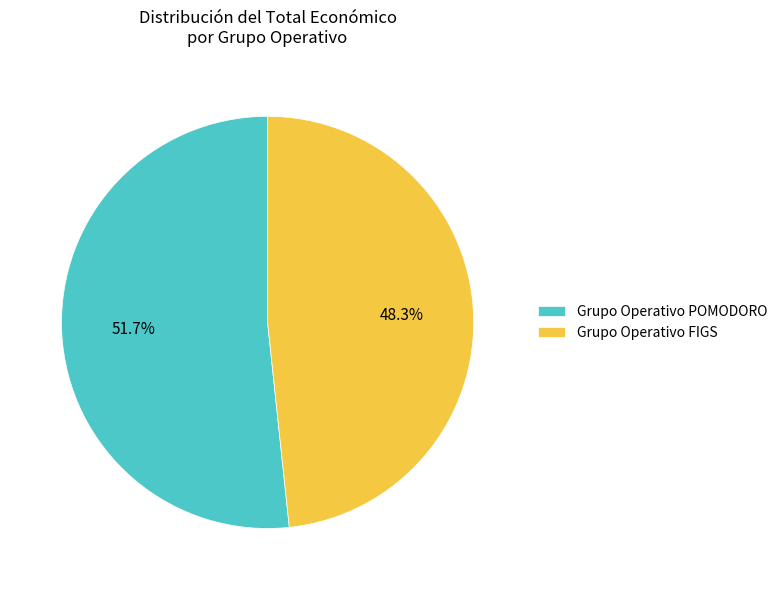

Approximately how many times larger is the value at Grupo Operativo FIGS compared to Grupo Operativo POMODORO?

0.9